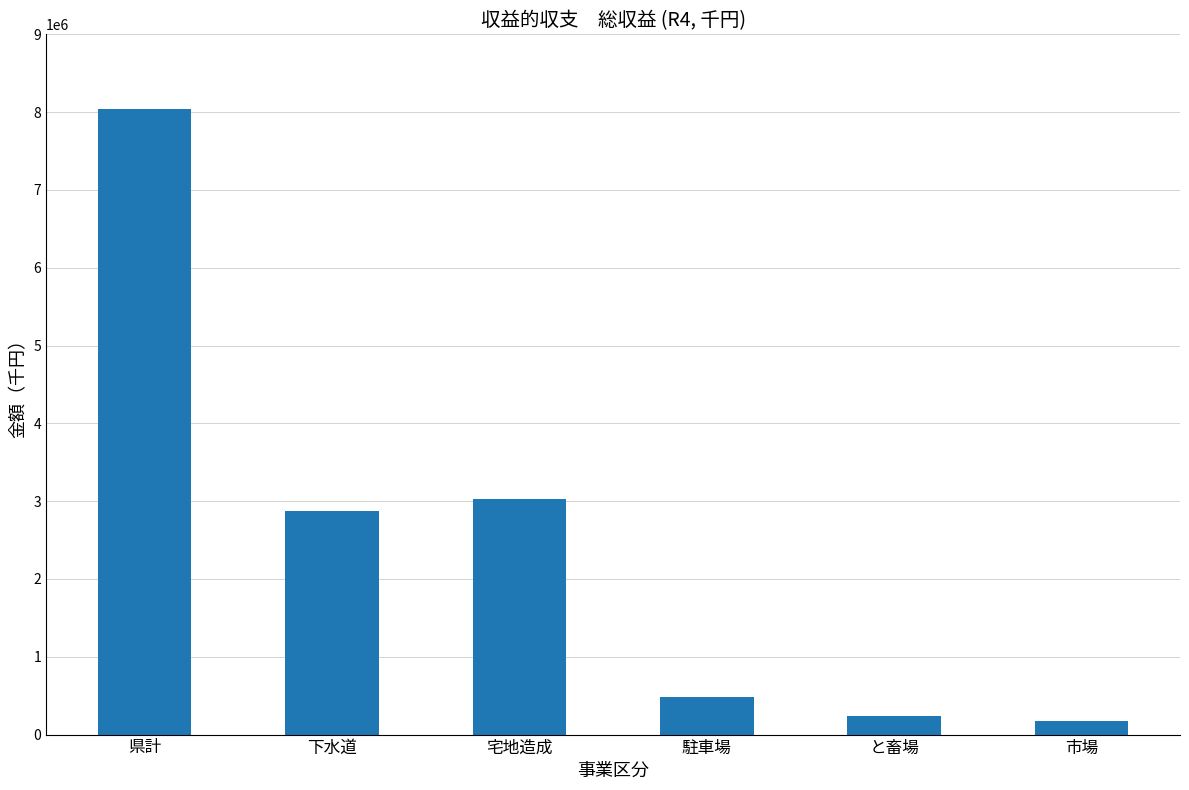

What is the sum of all values?

14858712